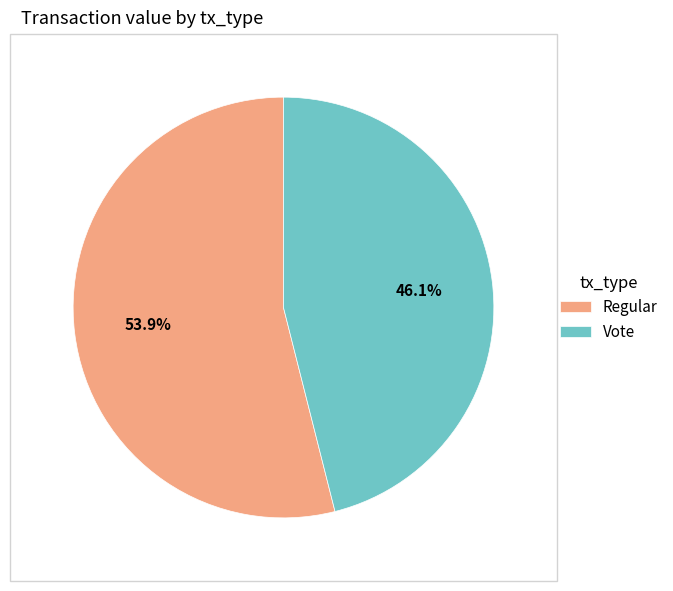

How many slices are in this pie chart?

2